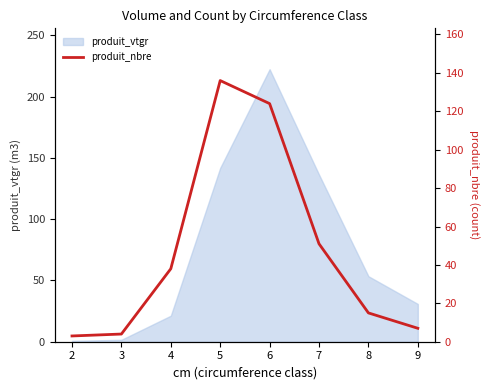

Read the value at 6, to the nearest 10.

120